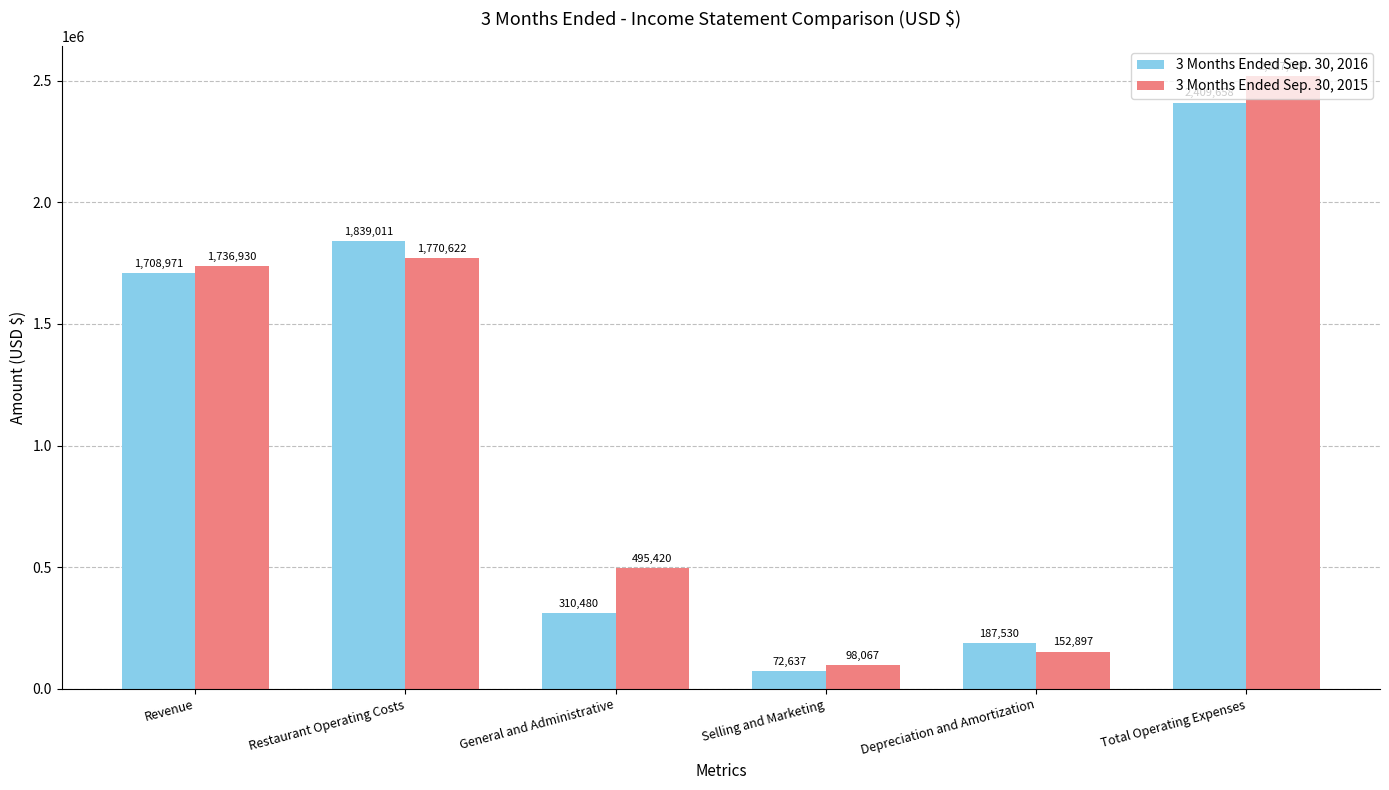

Are the bars horizontal?

No